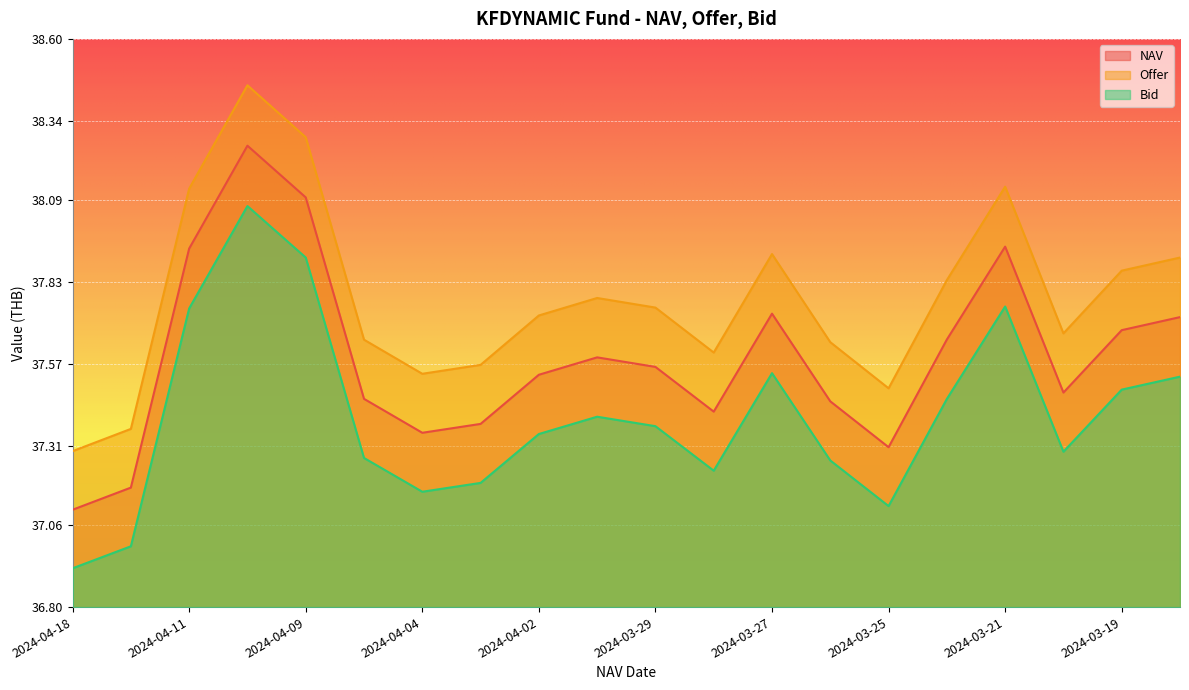

What is the label of the 18th point from the right?

2024-04-11